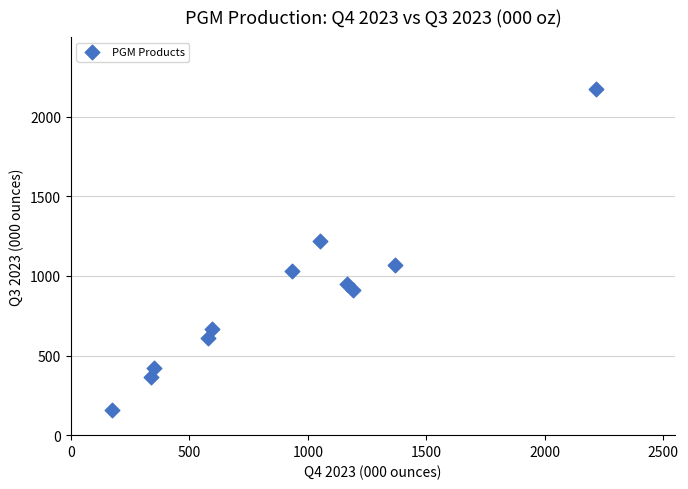

What is the average X value?

905.6